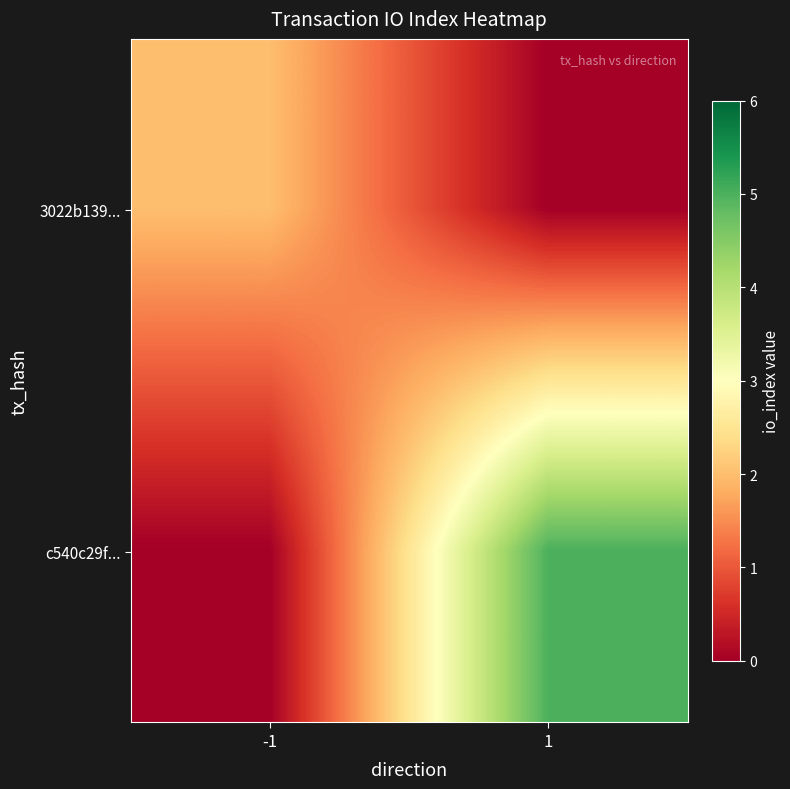

At which category does the chart reach its minimum across all series?

1